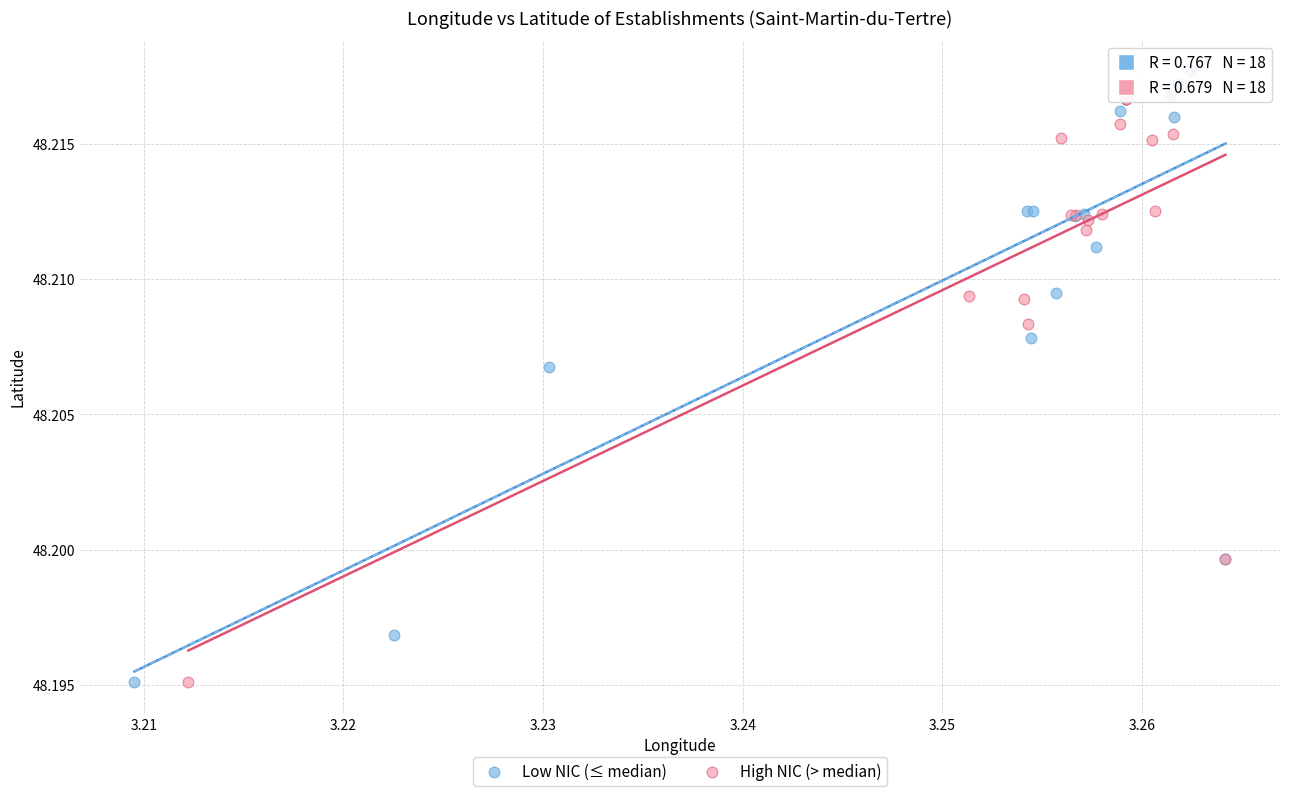

What are all the series names shown in the legend?

Low NIC (≤ median), High NIC (> median)